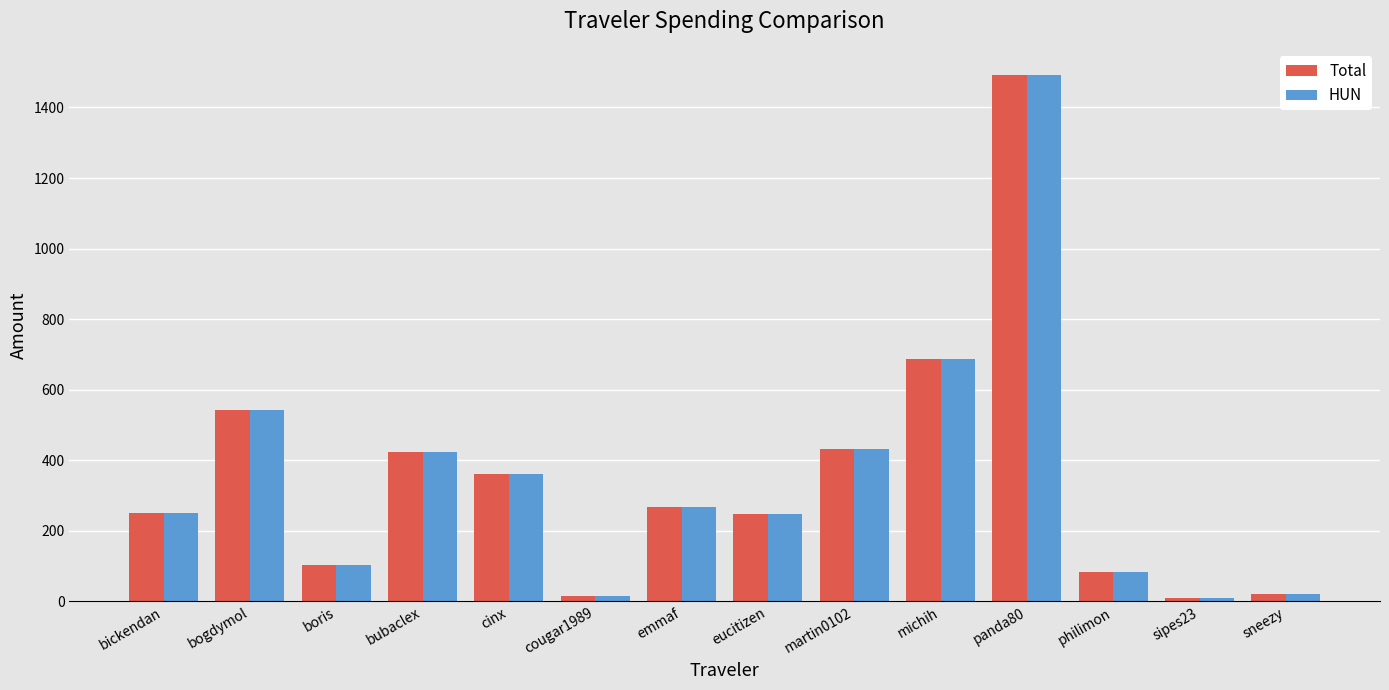

At which label does HUN reach its peak?

panda80